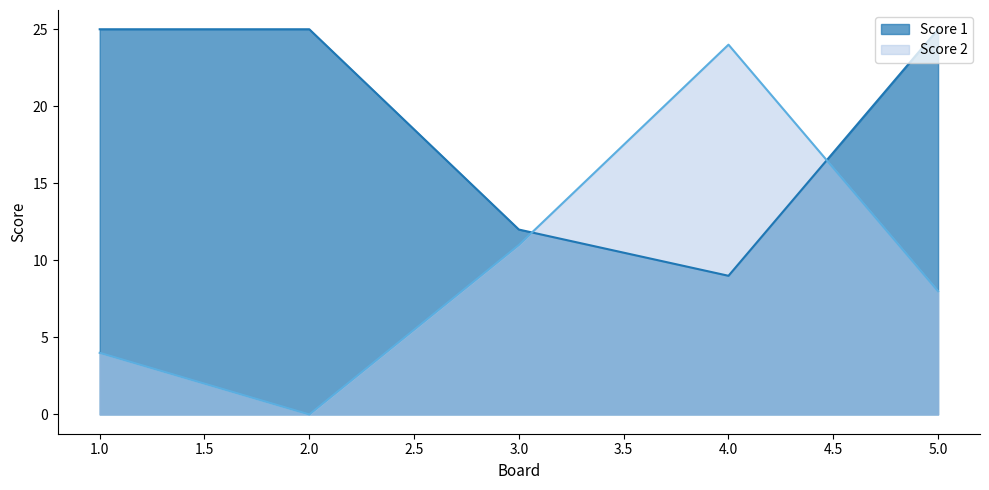

Rank the series by their average value, from lowest to highest.

Score 2, Score 1